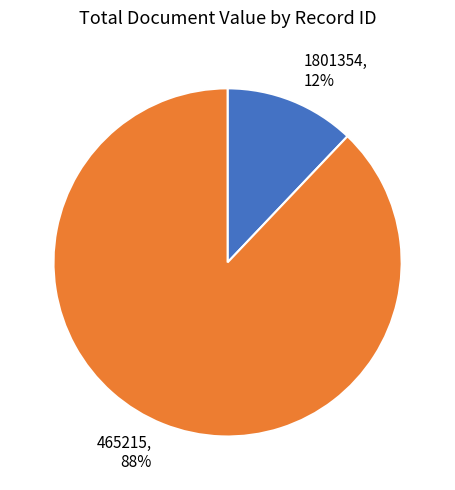

Which slice represents more than half of the pie?

465215